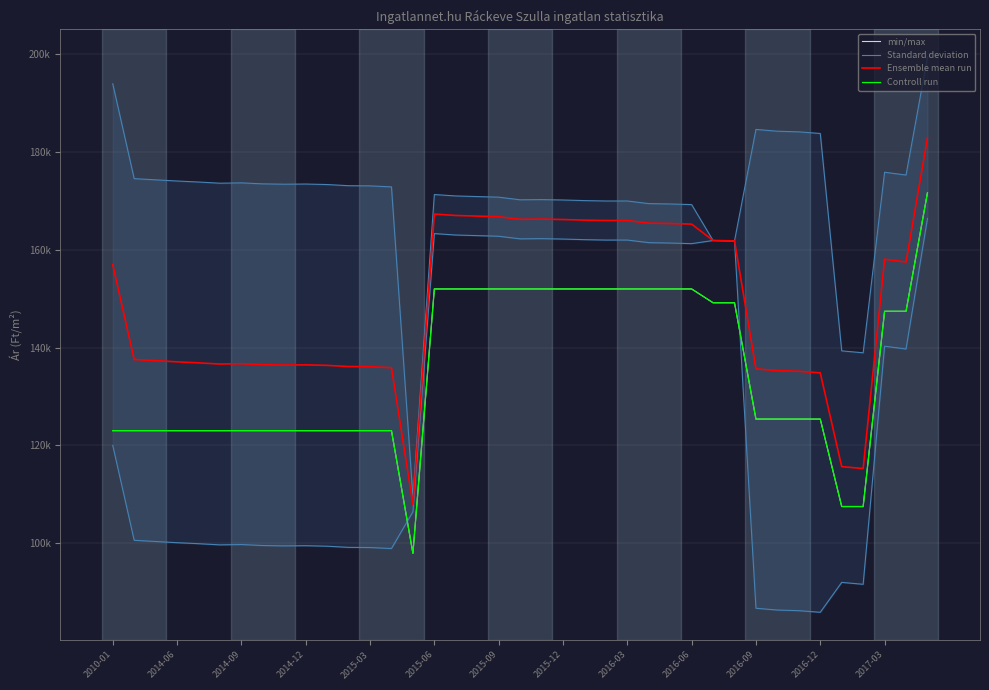

The Ensemble mean run series shows 72161 at 31. True or false?

False